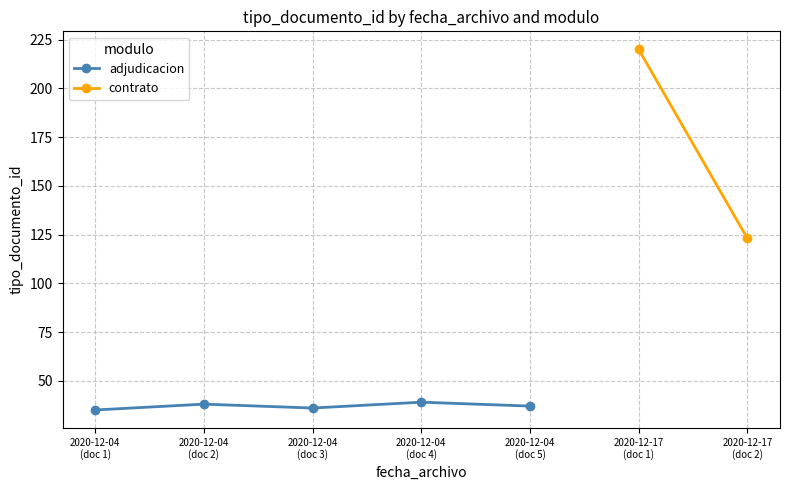

Where is the data nearest to the value 37?

2020-12-04
(doc 5)